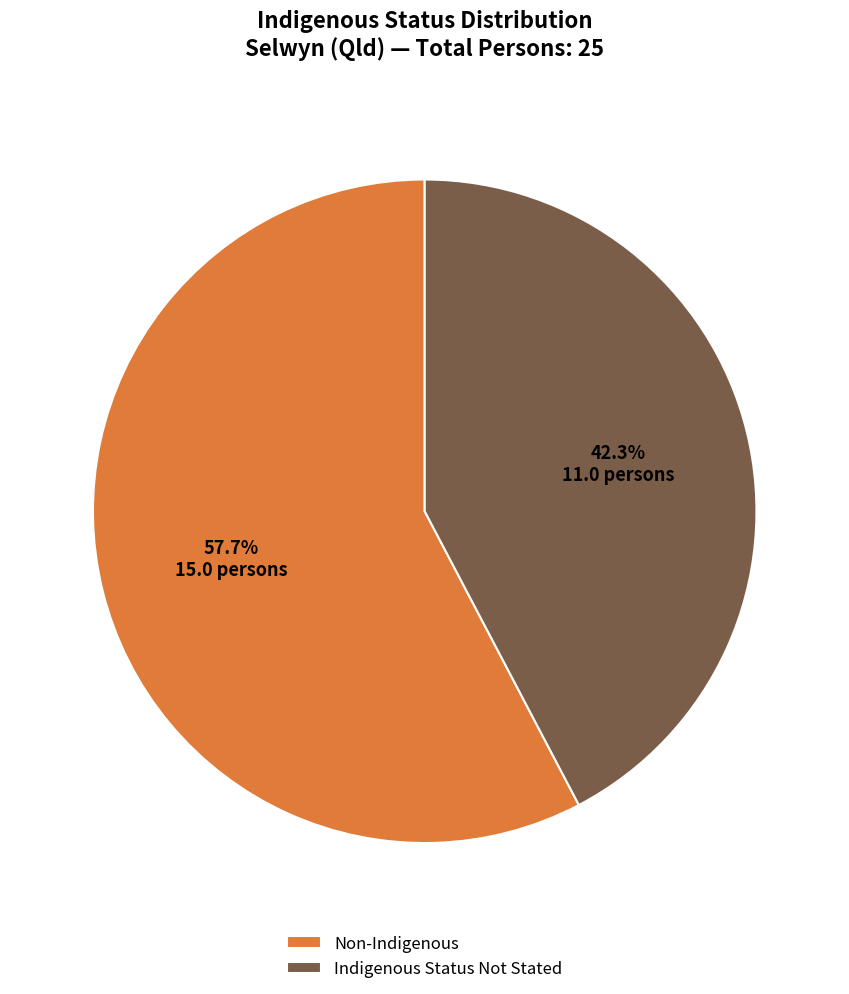

To the nearest percent, what is the difference between the largest and smallest slice percentages?

15%